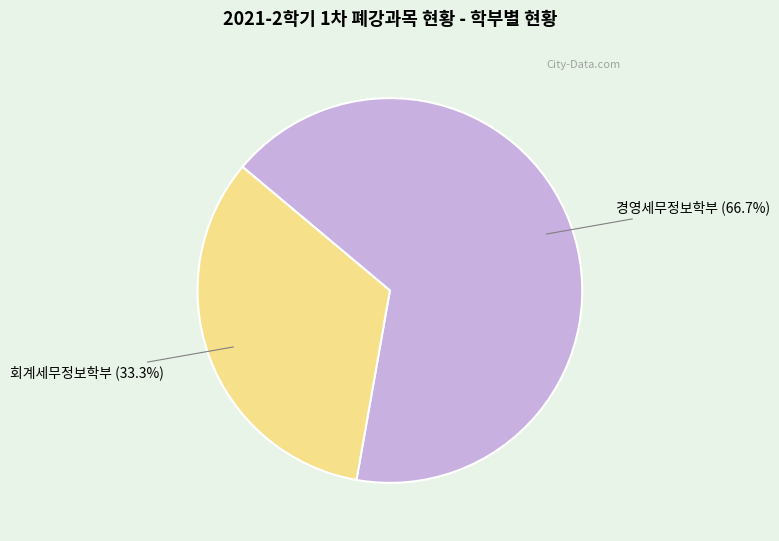

To the nearest percent, what is the difference between the 회계세무정보학부 and 경영세무정보학부 slice percentages?

33%